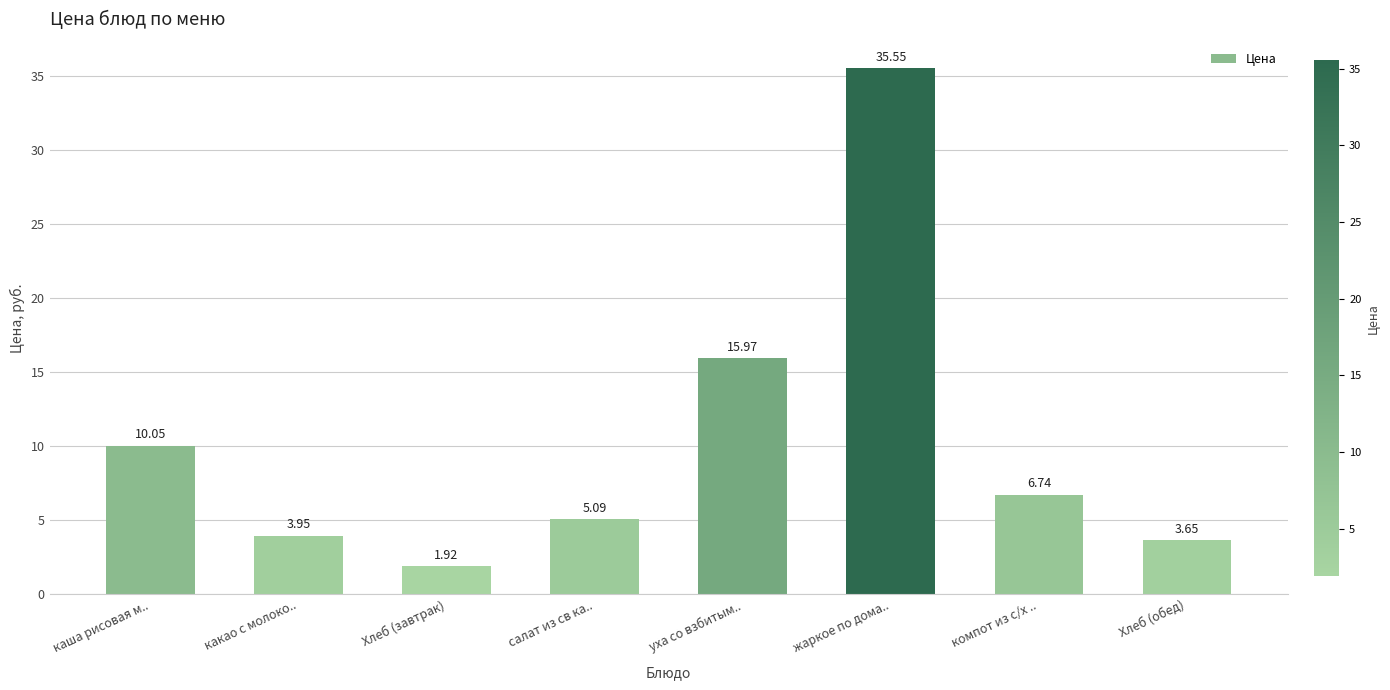

Which label corresponds to the smallest value in the chart?

Хлеб (завтрак)